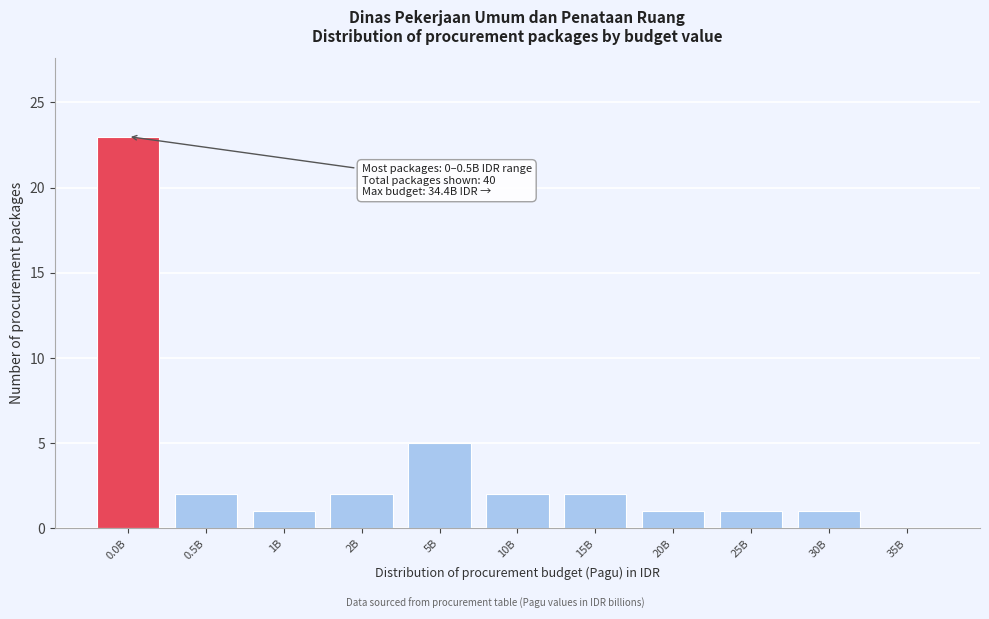

Reading right to left, extract all data points from this chart.

35B=0	30B=1	25B=1	20B=1	15B=2	10B=2	5B=5	2B=2	1B=1	0.5B=2	0.0B=23